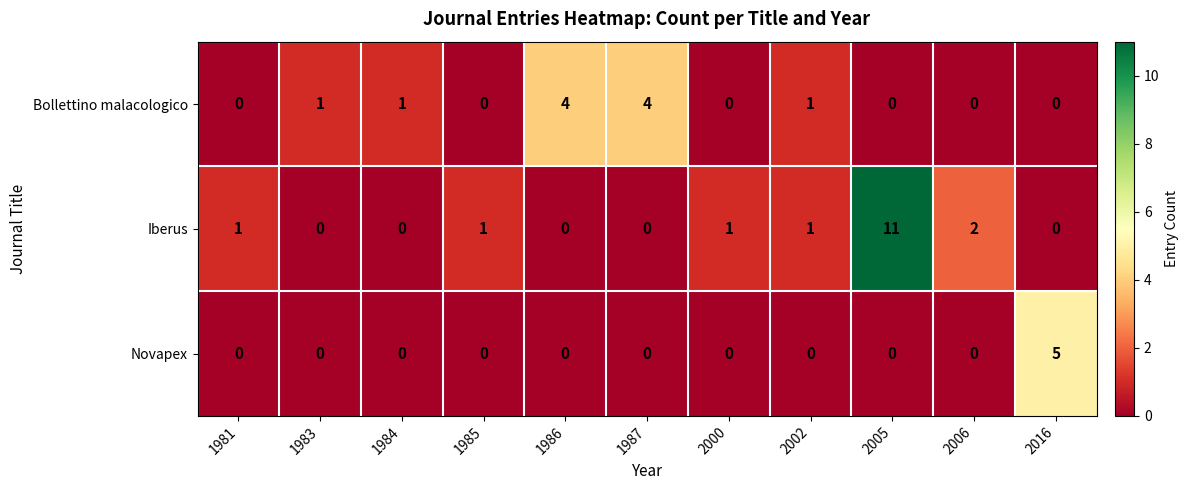

Rank the series by their maximum value, from highest to lowest.

Iberus, Novapex, Bollettino malacologico